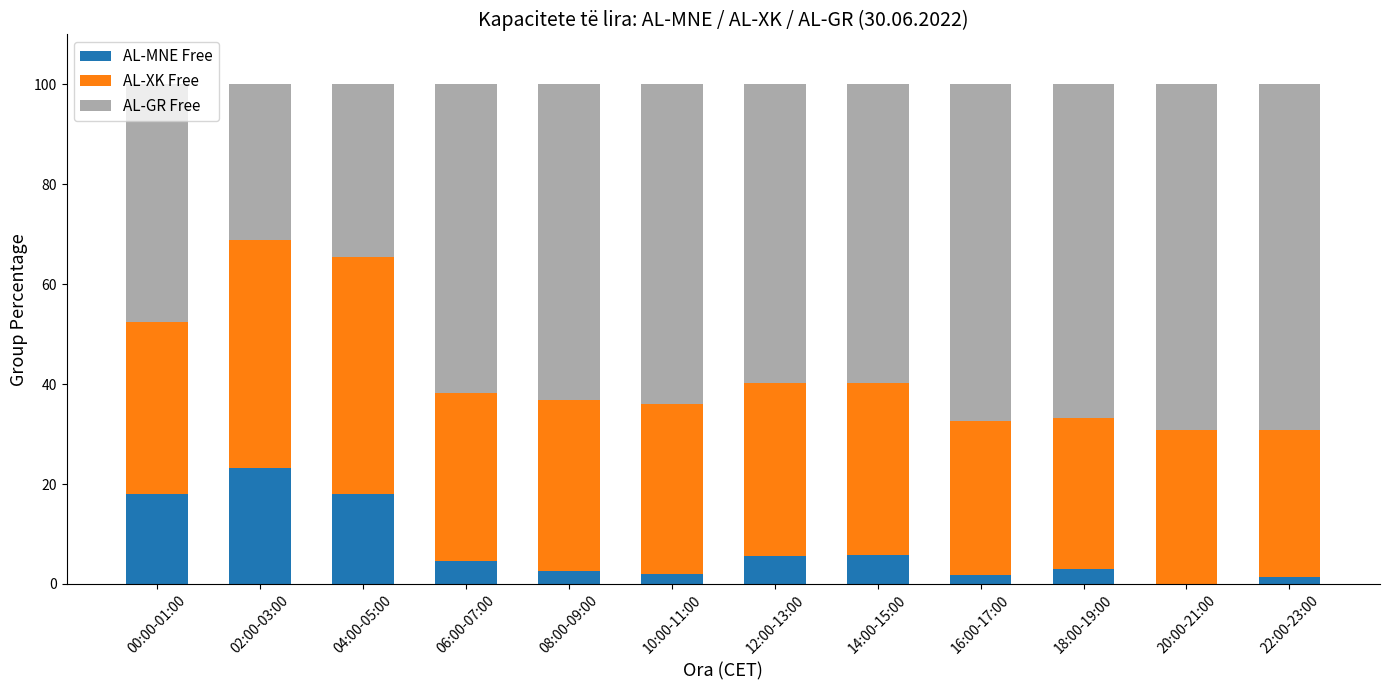

What is the maximum value for AL-MNE Free?

23.3